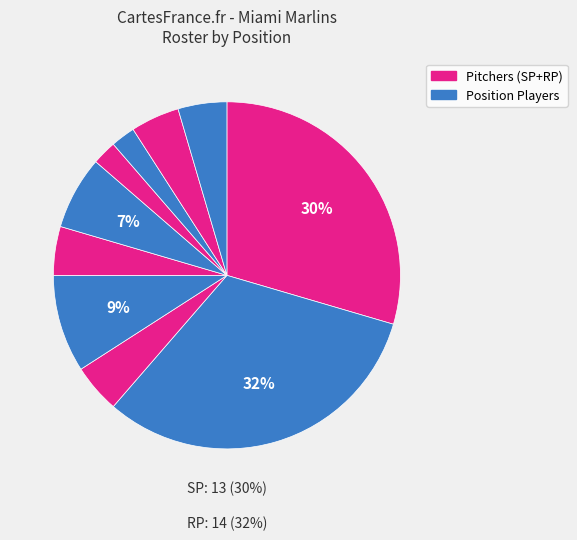

To the nearest percent, what portion does CF represent?

2%